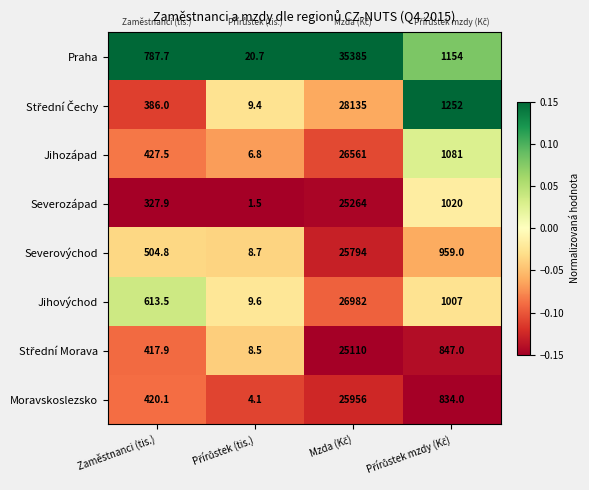

Read the Praha value at Zaměstnanci (tis.).

787.7